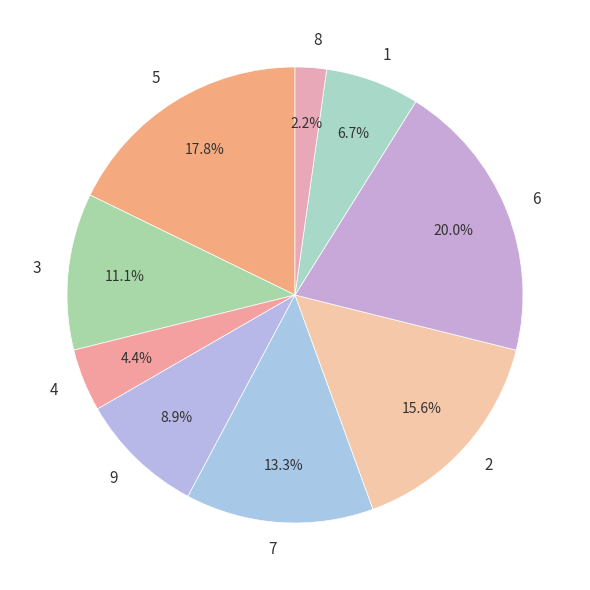

Which slice is the largest?

6